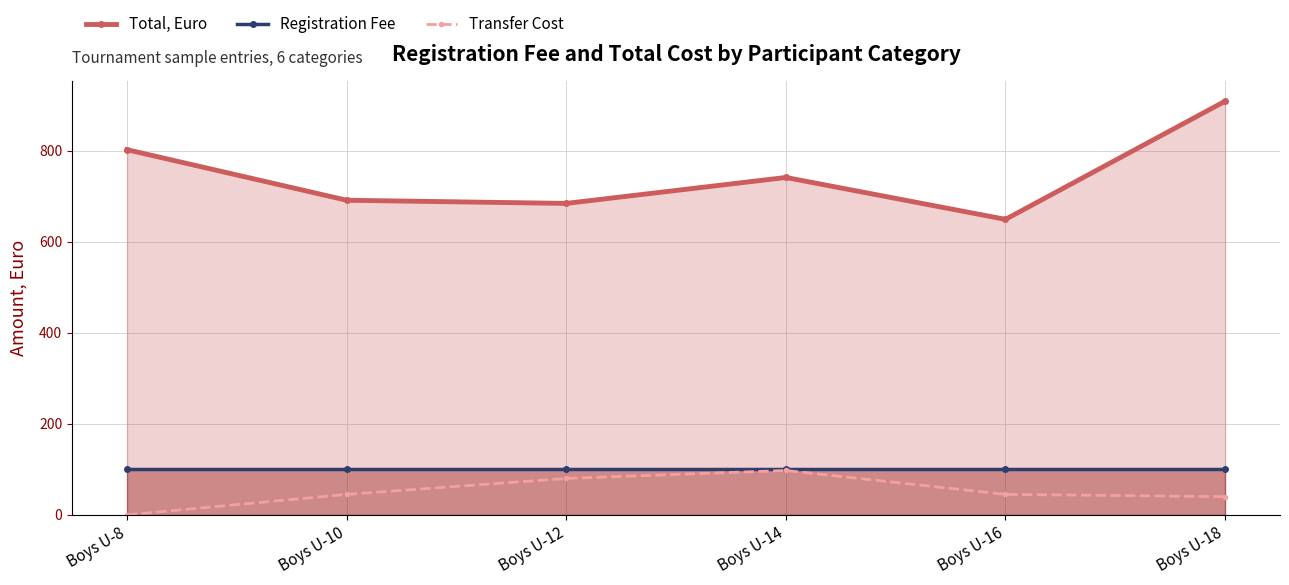

True or false: Registration Fee has more than 2 interior local peaks.

False